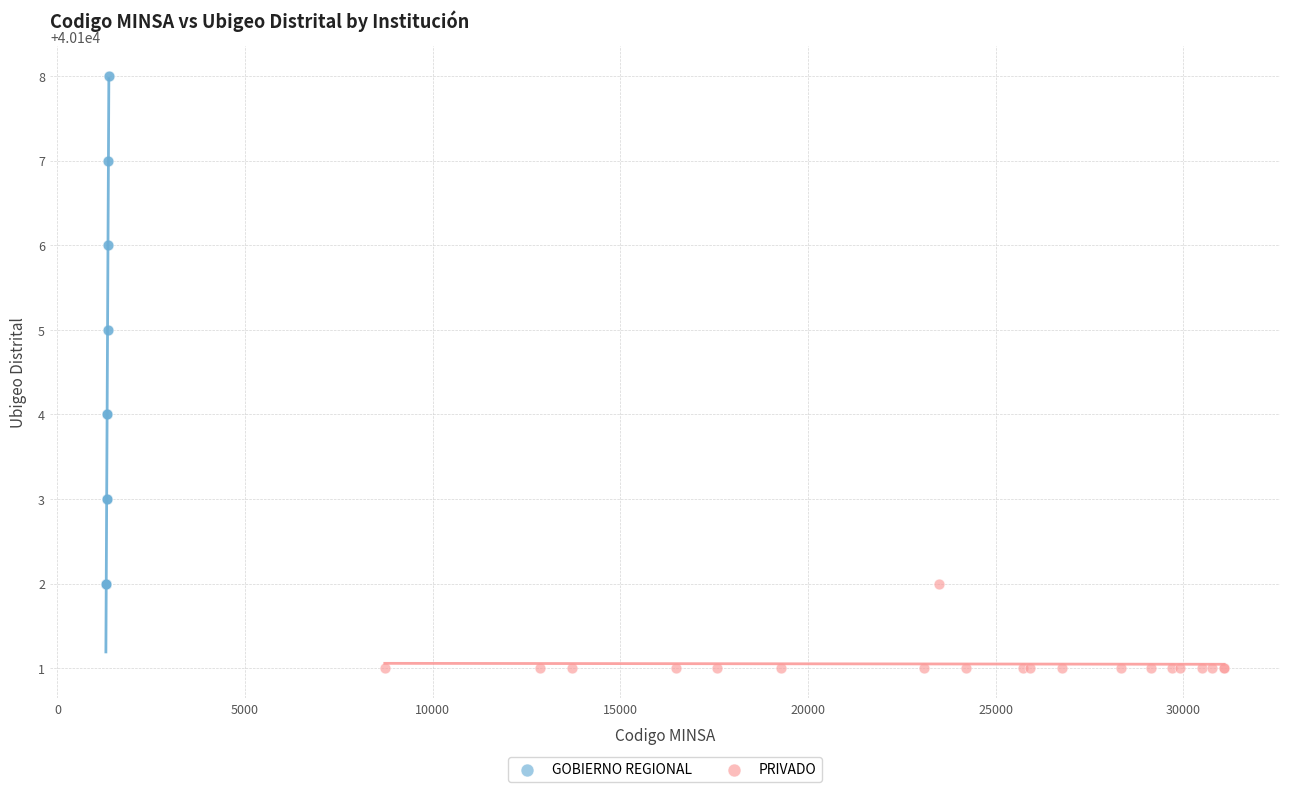

Which series contains the highest Y value?

GOBIERNO REGIONAL